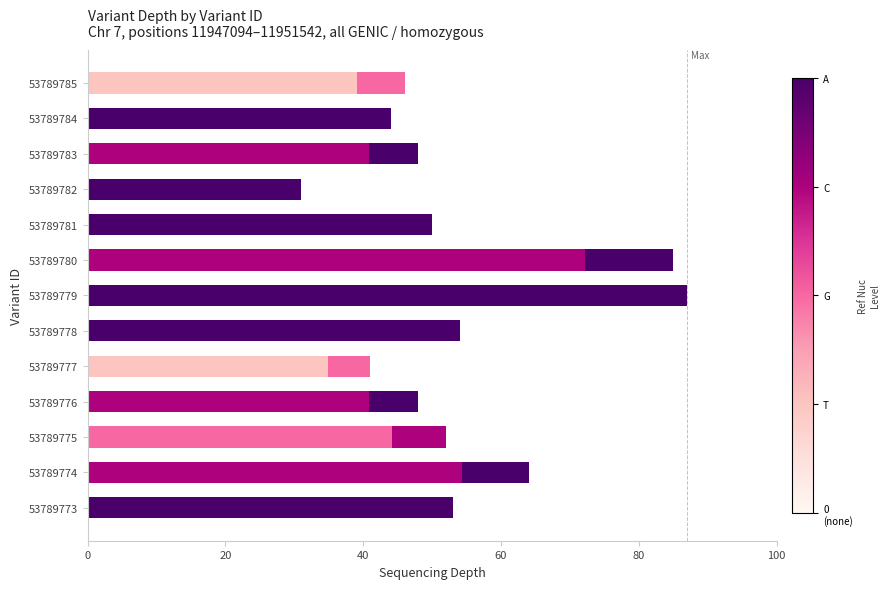

What is the change in value from 53789776 to 53789782?

-17